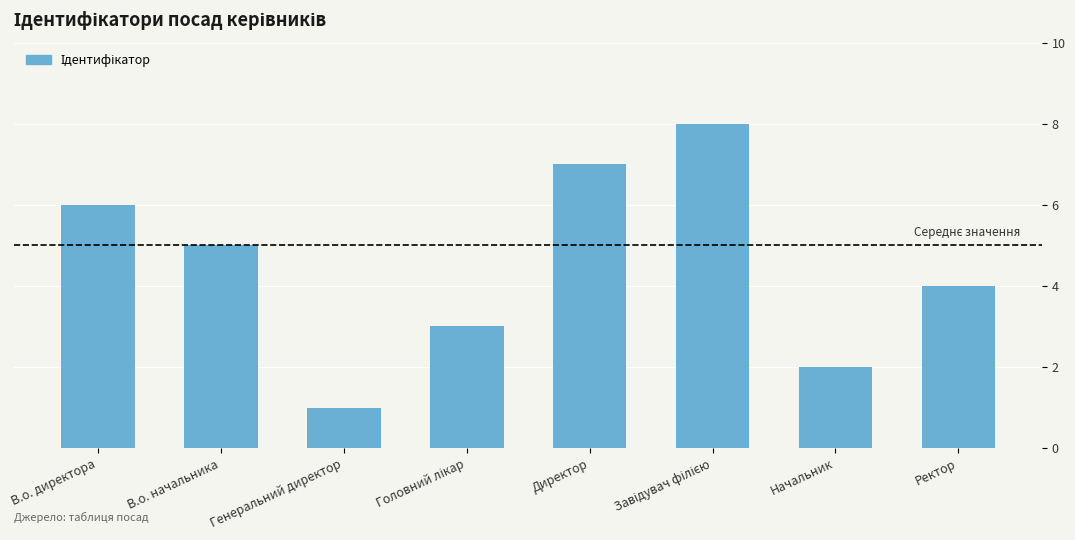

Does the chart contain stacked bars?

No